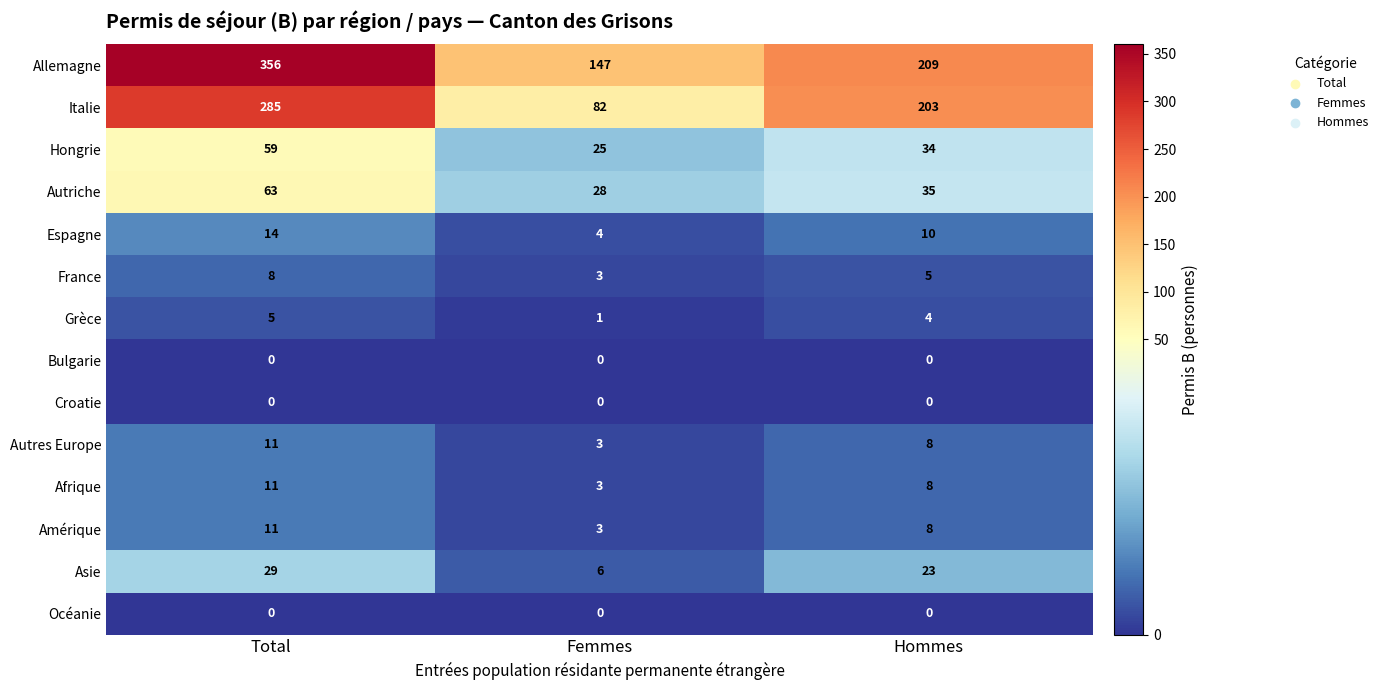

What is the total value across all series at Femmes?

305